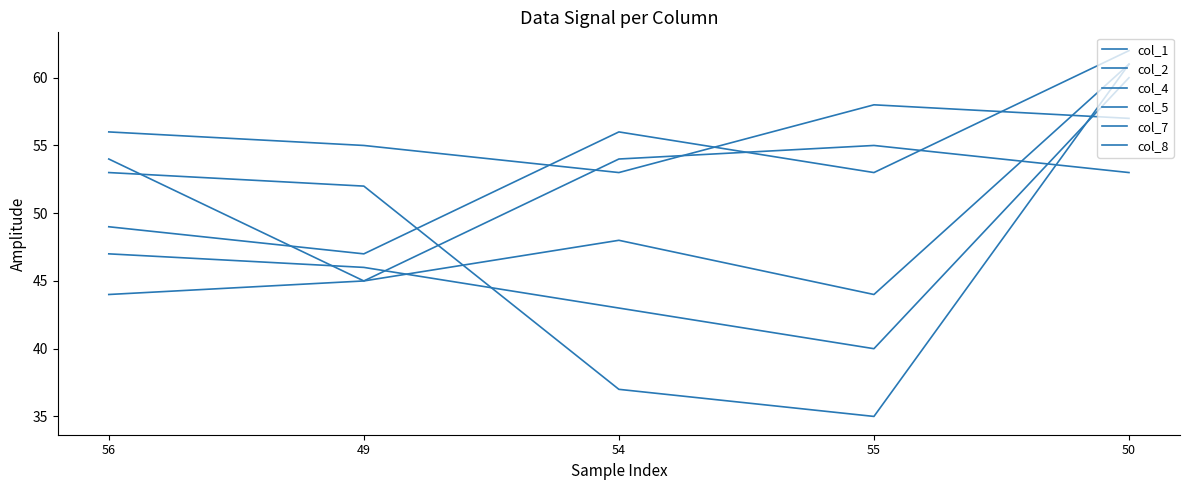

At which category is the sum across all series the highest?

50